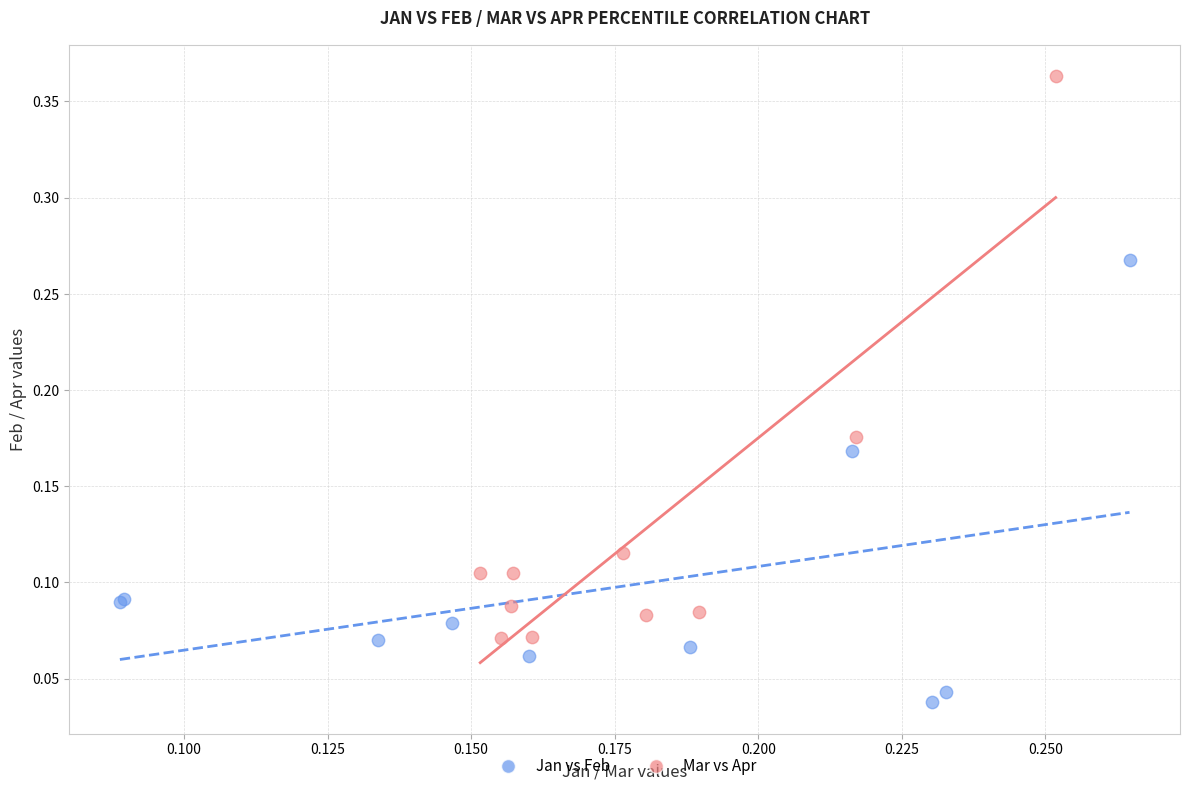

Which series contains the highest Y value?

Mar vs Apr